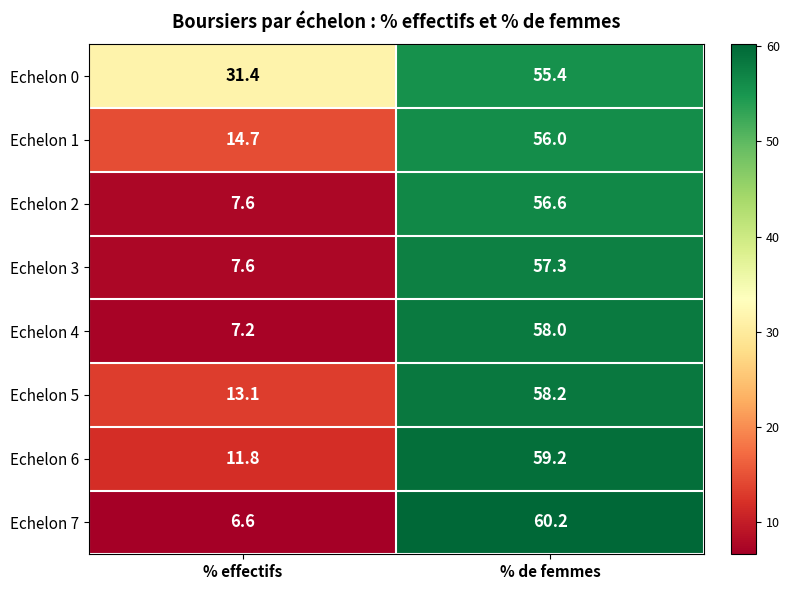

Count the number of categories in the chart.

2